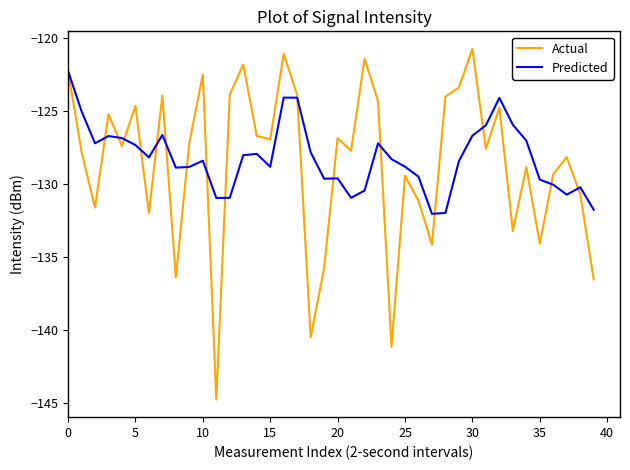

List the series in order of their peak value, highest first.

Actual, Predicted